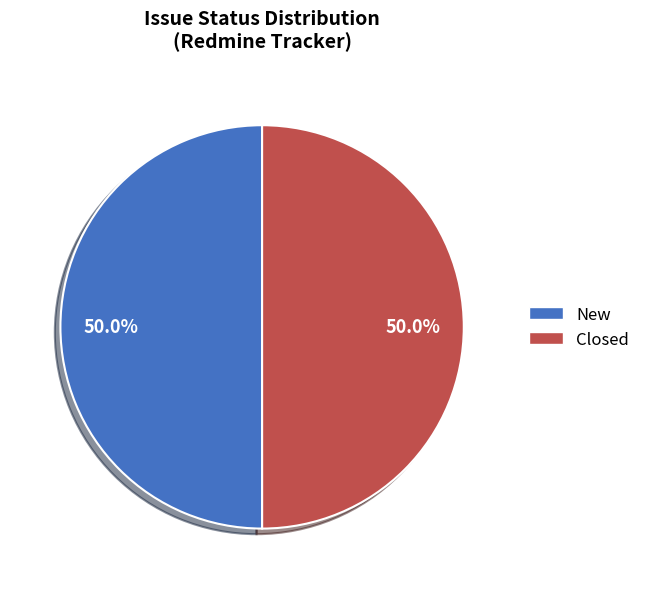

What percentage is the Closed slice, to the nearest percent?

50%